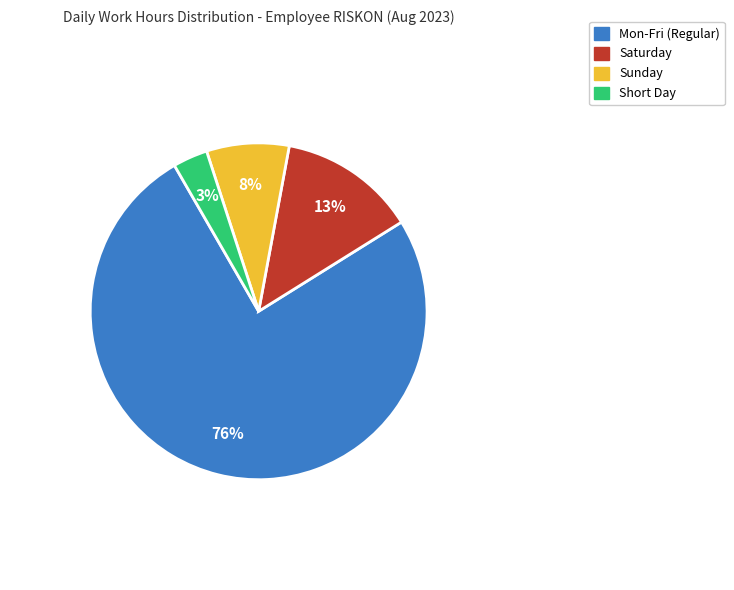

Does Mon-Fri (Regular) account for over 50% of the chart?

Yes